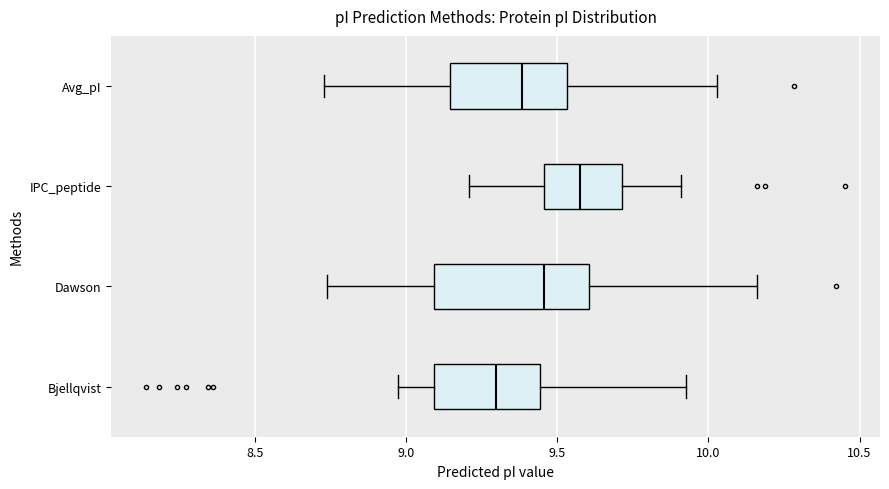

Which box has the furthest to the right median line?

IPC_peptide